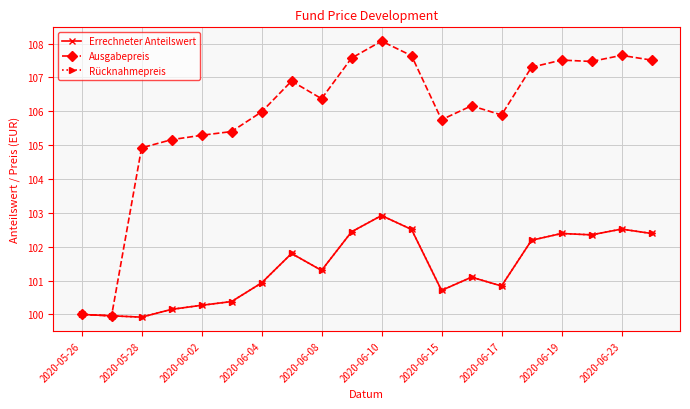

At how many categories does at least one series exceed 100?

18